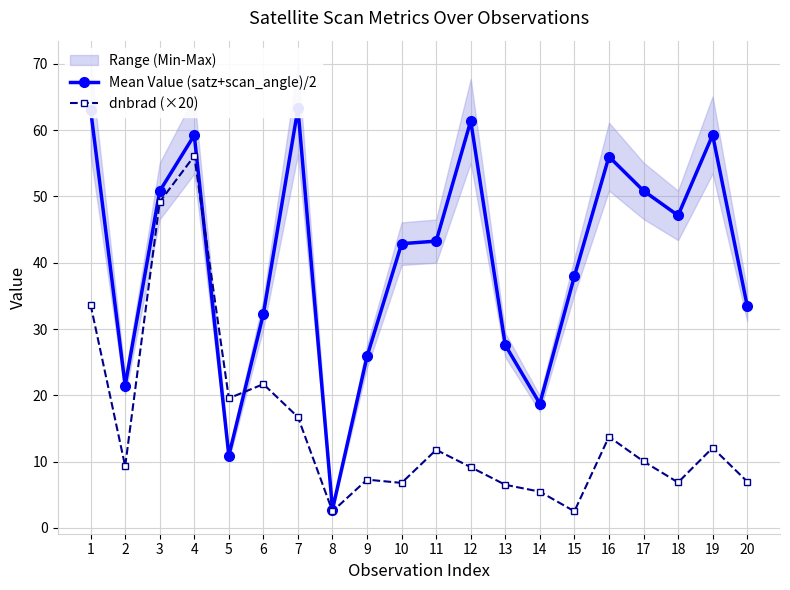

Rank the series by their maximum value, from lowest to highest.

dnbrad (×20), Mean Value (satz+scan_angle)/2